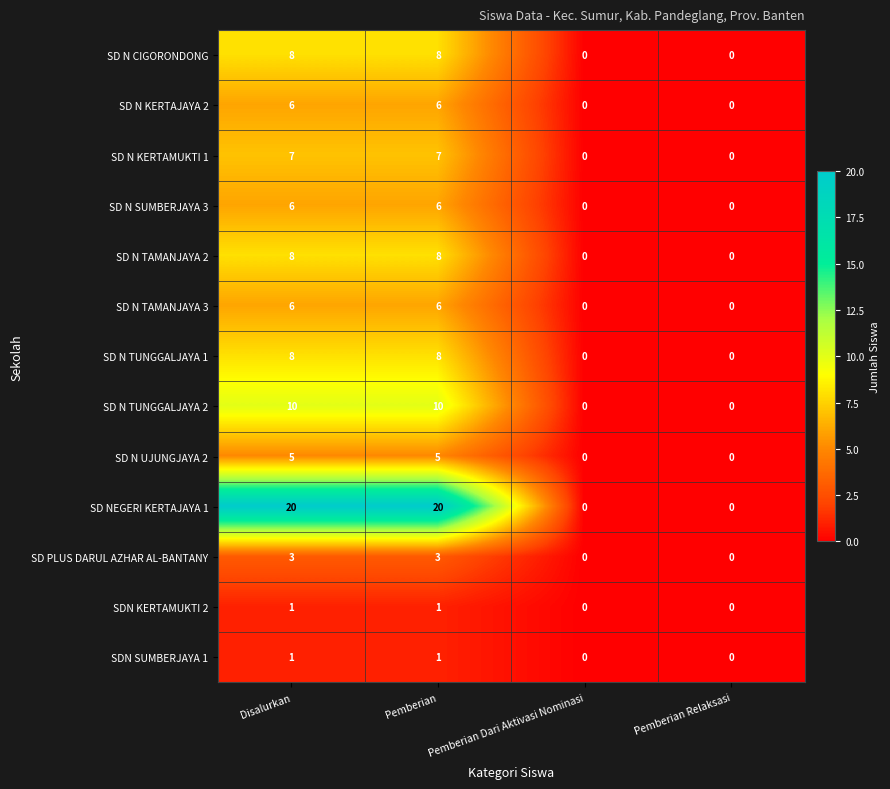

Count the number of data series in this chart.

13